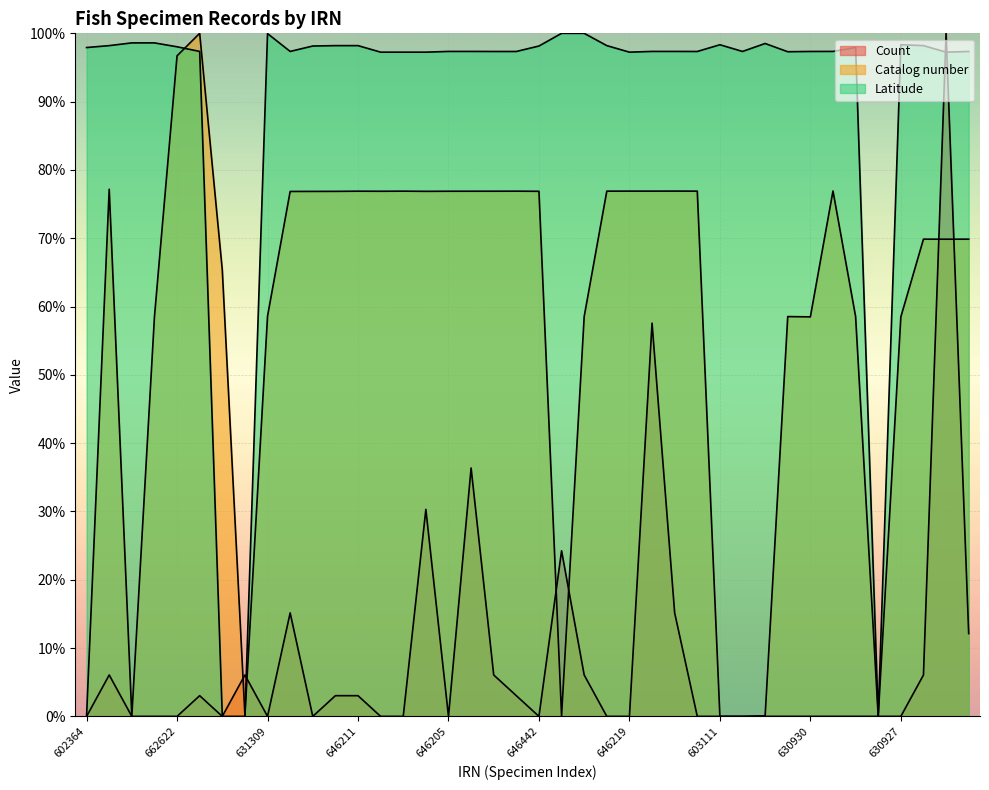

Rank the categories by Latitude value from lowest to highest.

637029, 603160, 603115, 646202, 646215, 646437, 646219, 640119, 631267, 646208, 646213, 646217, 640122, 603114, 630930, 646423, 646205, 646207, 646218, 646223, 646237, 665340, 602364, 631266, 662622, 646429, 646442, 646638, 646434, 646211, 646216, 640123, 603111, 630927, 602354, 602305, 630925, 631309, 602357, 631270